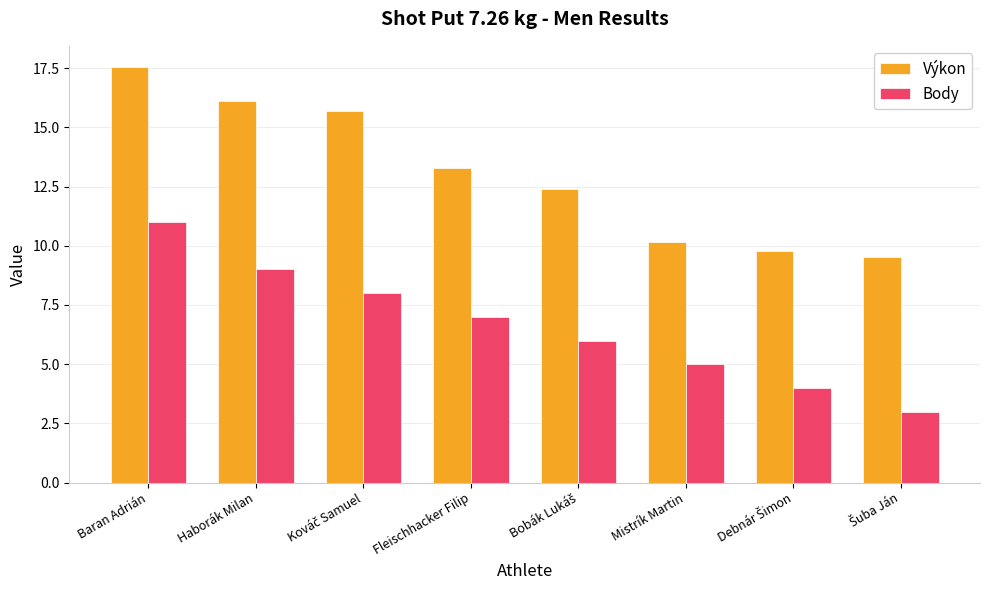

Is it true that Body equals 1.9 at Haborák Milan?

False